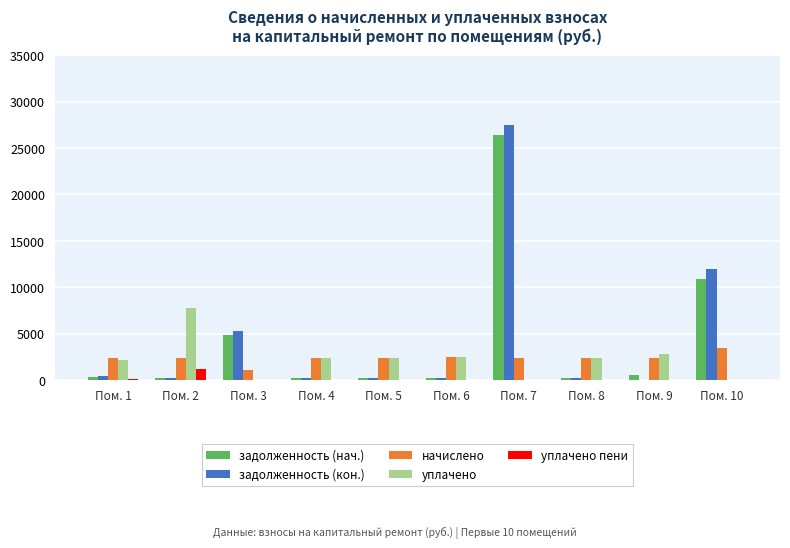

Is the value of задолженность (кон.) at Пом. 3 greater than the value of уплачено at Пом. 7?

Yes